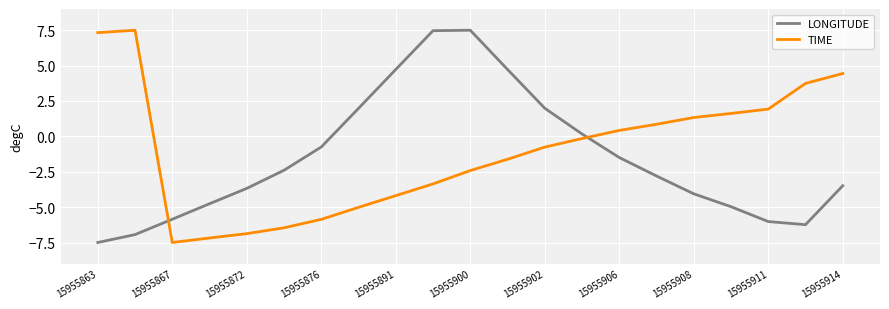

What is the minimum value shown in the chart?

-7.5